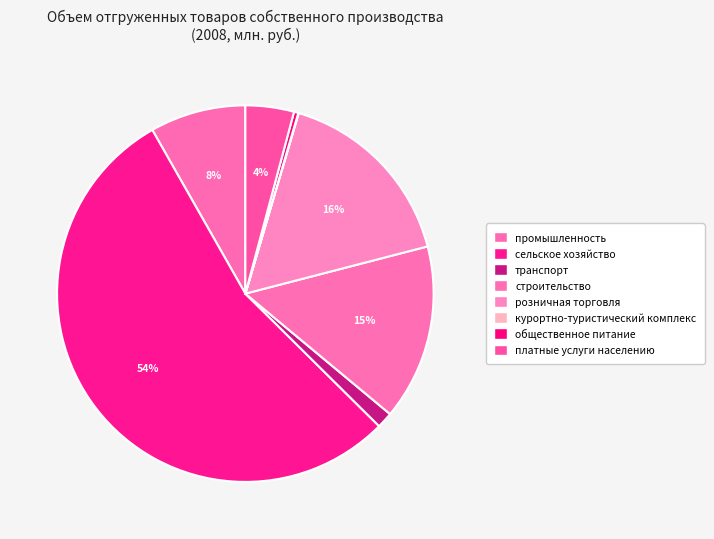

Which slice is the largest?

сельское хозяйство